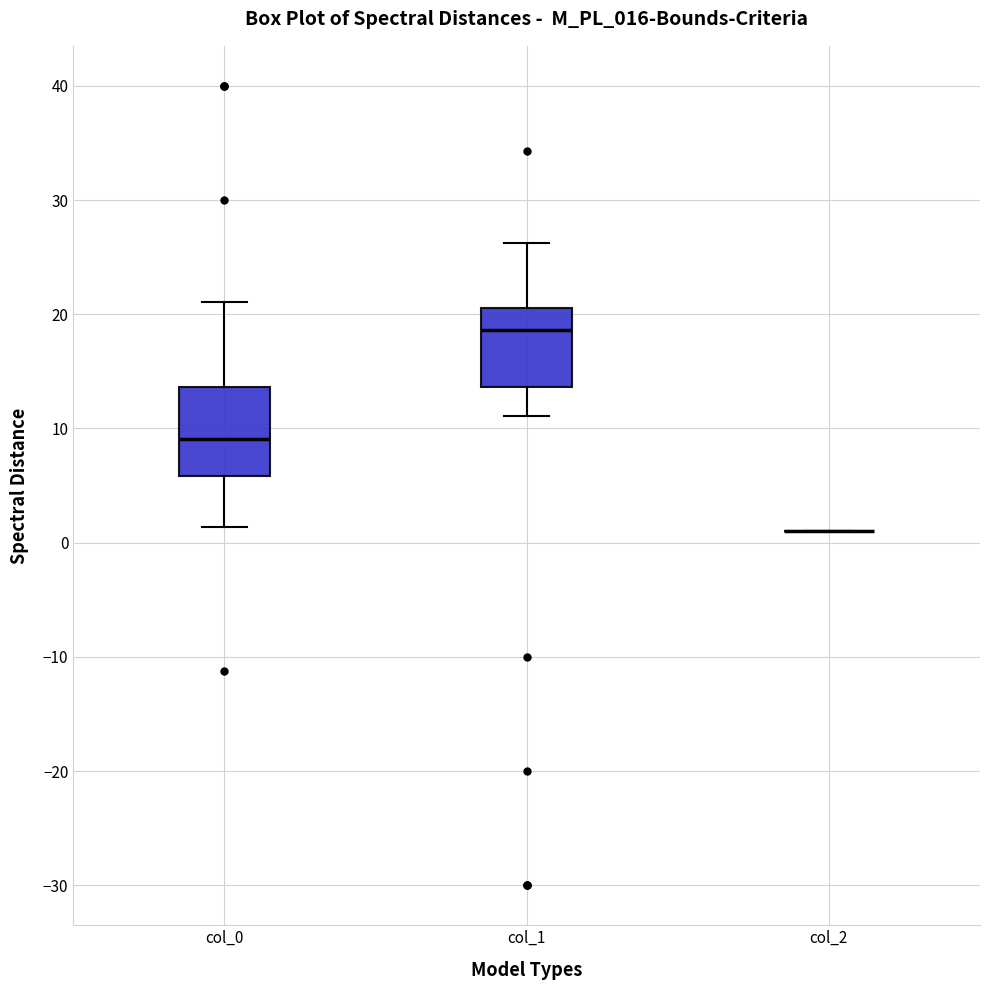

Reading left to right, transcribe this box plot: for each box, give where its median line is, the range the box spans, and where its two whiskers end, as read against the y-axis. The values are not printed on the chart, so give them approximately, as read against the axis.

col_0: median 9, box 6 to 14, whiskers 1 to 21
col_1: median 19, box 14 to 21, whiskers 11 to 26
col_2: box collapsed to a line at 1, whiskers 1 to 1